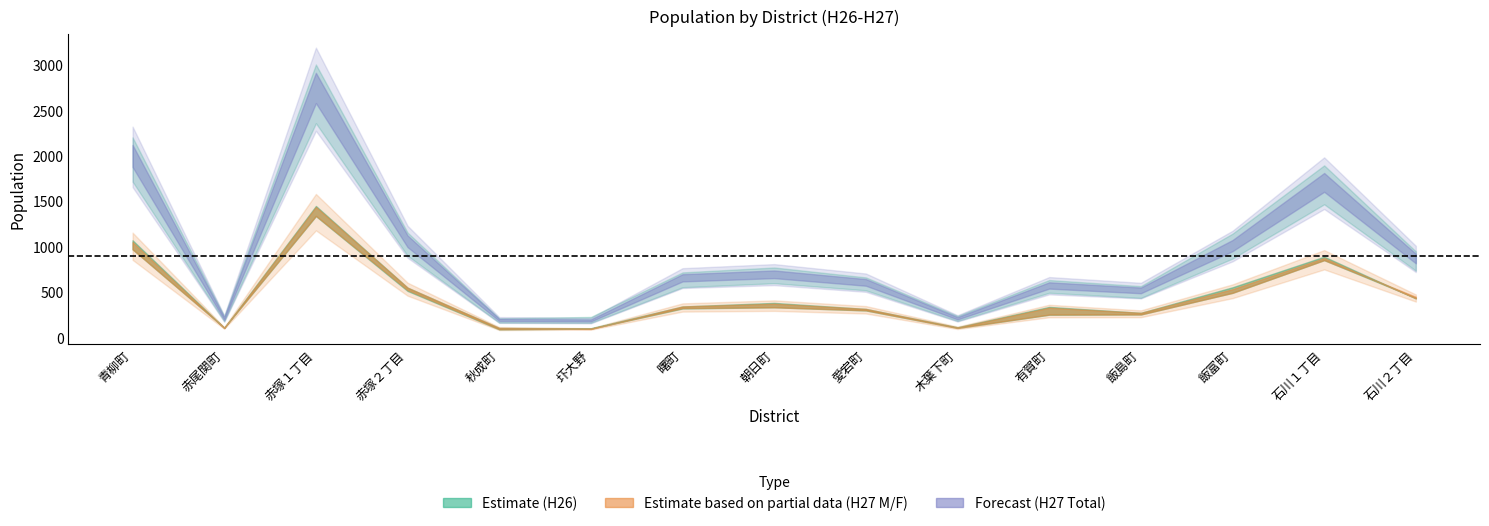

True or false: H26_female and H27_female cross at least once.

True